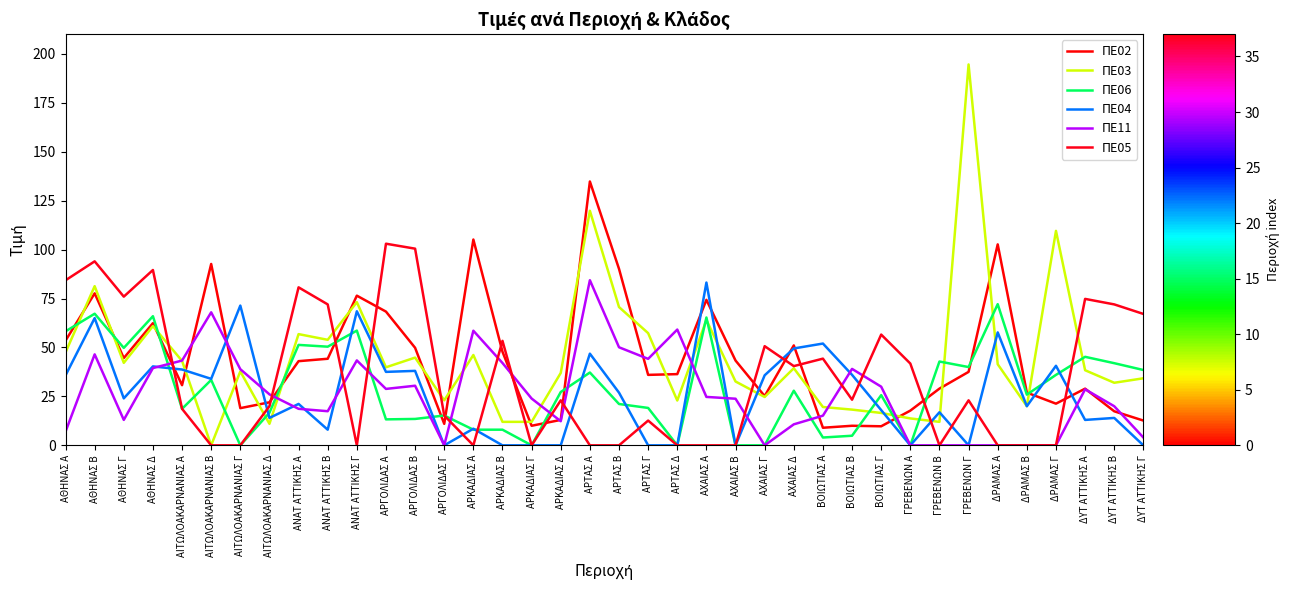

List the labels in order of ΠΕ06 value, smallest first.

ΑΙΤΩΛΟΑΚΑΡΝΑΝΙΑΣ Γ, ΑΡΚΑΔΙΑΣ Γ, ΑΡΤΑΣ Δ, ΑΧΑΙΑΣ Β, ΑΧΑΙΑΣ Γ, ΓΡΕΒΕΝΩΝ Α, ΒΟΙΩΤΙΑΣ Α, ΒΟΙΩΤΙΑΣ Β, ΑΡΚΑΔΙΑΣ Α, ΑΡΚΑΔΙΑΣ Β, ΑΡΓΟΛΙΔΑΣ Α, ΑΡΓΟΛΙΔΑΣ Β, ΑΡΓΟΛΙΔΑΣ Γ, ΑΙΤΩΛΟΑΚΑΡΝΑΝΙΑΣ Δ, ΑΙΤΩΛΟΑΚΑΡΝΑΝΙΑΣ Α, ΑΡΤΑΣ Γ, ΑΡΤΑΣ Β, ΒΟΙΩΤΙΑΣ Γ, ΔΡΑΜΑΣ Β, ΑΡΚΑΔΙΑΣ Δ, ΑΧΑΙΑΣ Δ, ΑΙΤΩΛΟΑΚΑΡΝΑΝΙΑΣ Β, ΔΡΑΜΑΣ Γ, ΑΡΤΑΣ Α, ΔΥΤ ΑΤΤΙΚΗΣ Γ, ΓΡΕΒΕΝΩΝ Γ, ΔΥΤ ΑΤΤΙΚΗΣ Β, ΓΡΕΒΕΝΩΝ Β, ΔΥΤ ΑΤΤΙΚΗΣ Α, ΑΘΗΝΑΣ Γ, ΑΝΑΤ ΑΤΤΙΚΗΣ Β, ΑΝΑΤ ΑΤΤΙΚΗΣ Α, ΑΘΗΝΑΣ Α, ΑΝΑΤ ΑΤΤΙΚΗΣ Γ, ΑΧΑΙΑΣ Α, ΑΘΗΝΑΣ Δ, ΑΘΗΝΑΣ Β, ΔΡΑΜΑΣ Α